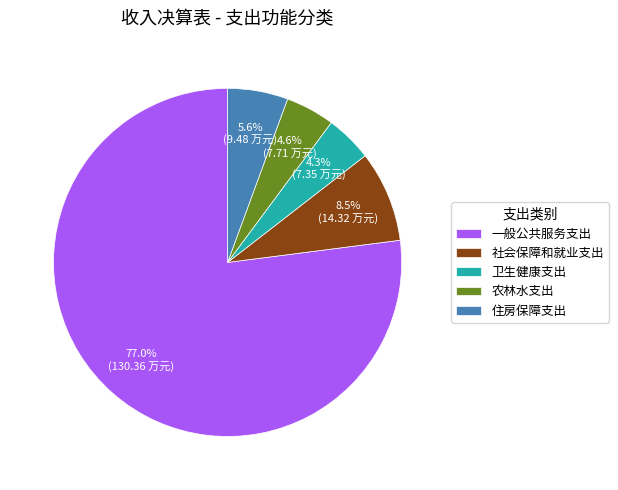

Is there any slice that represents more than half of the pie?

Yes